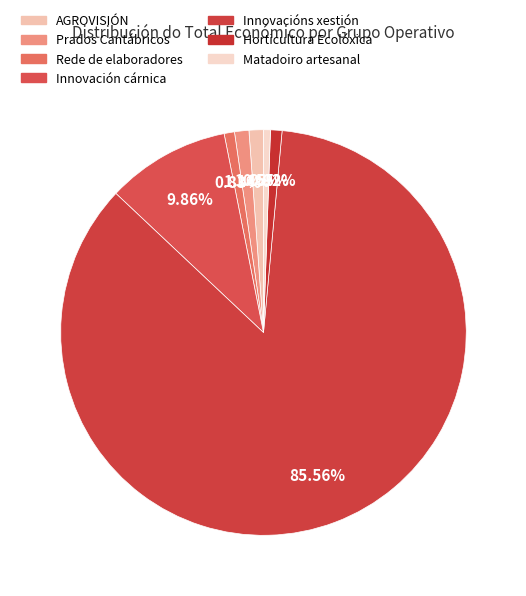

What is the largest slice in the pie chart?

Innovacións xestión